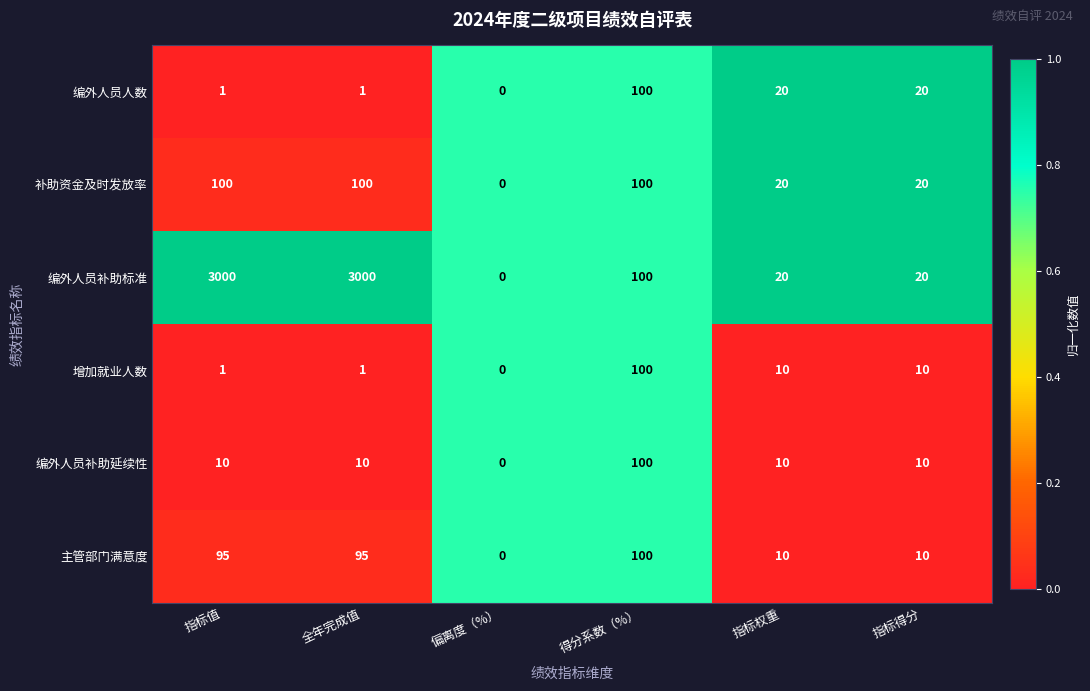

What is the total value across all series at 指标权重?

90